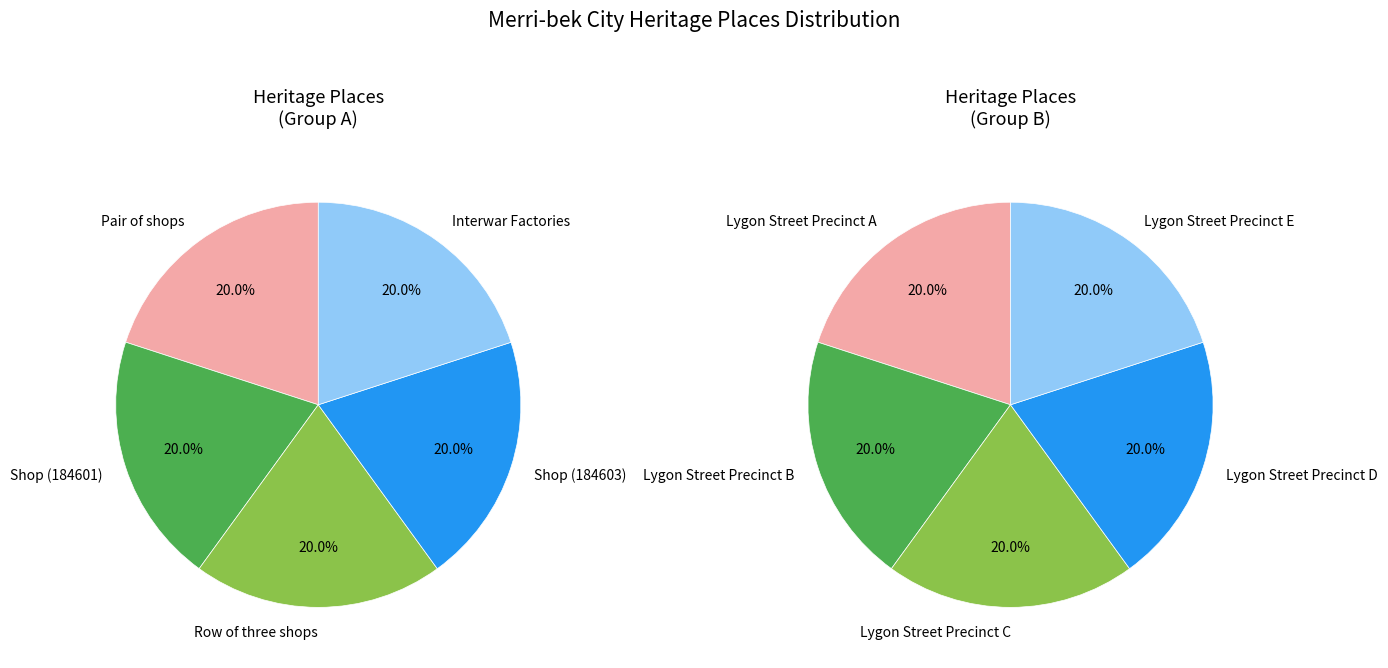

Does Lygon Street Precinct A represent more than half of the total?

No